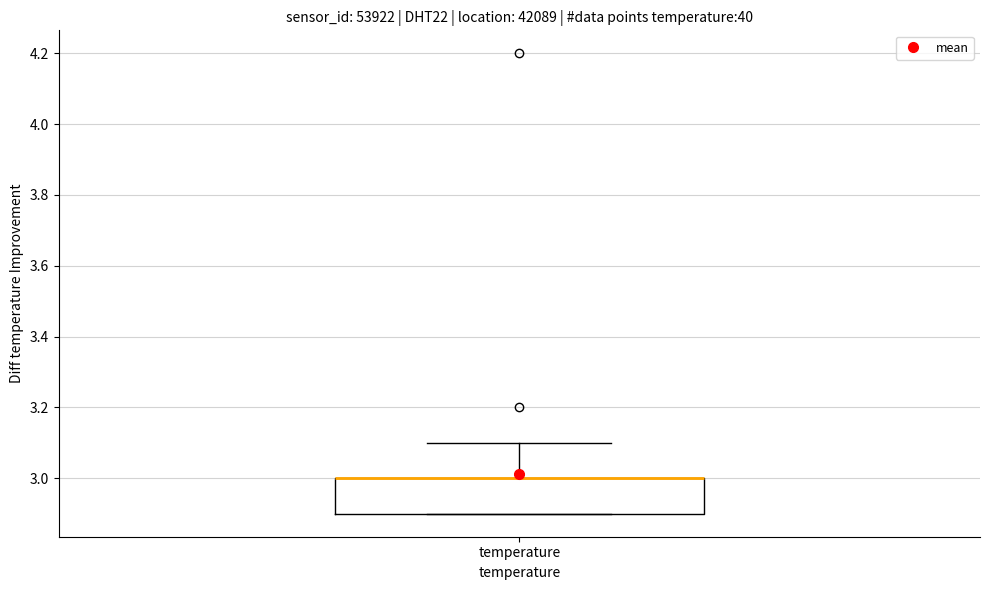

Transcribe this box plot: give where the median line is, the range the box spans, and where the two whiskers end, as read against the y-axis. The values are not printed on the chart, so give them approximately, as read against the axis.

median 3.0 (drawn on the box's upper edge), box 2.9 to 3.0, whiskers 2.9 to 3.1